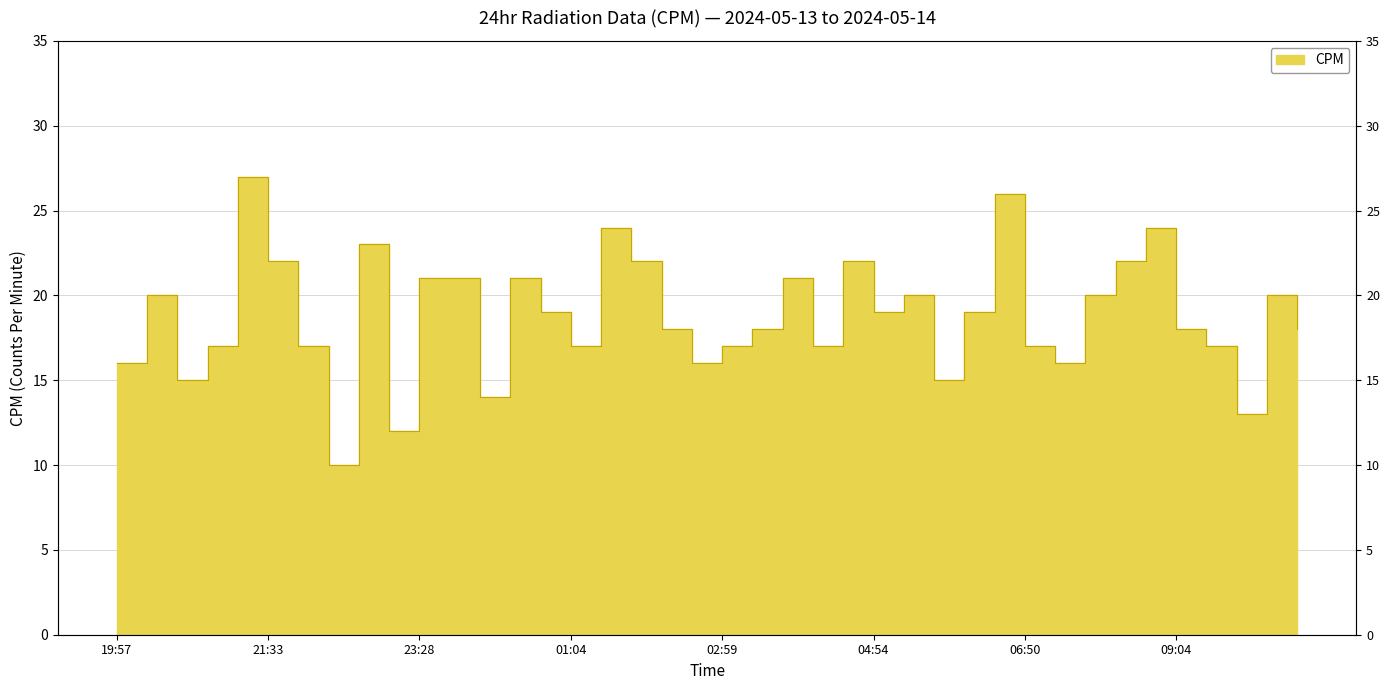

Rank the categories by value from lowest to highest.

22:12, 23:09, 10:22, 00:06, 20:35, 05:33, 19:57, 02:40, 07:29, 20:55, 21:52, 01:04, 02:59, 04:16, 06:50, 09:43, 02:21, 03:38, 09:04, 11:00, 00:45, 04:54, 05:52, 20:16, 05:14, 08:07, 10:42, 23:28, 23:47, 00:25, 03:57, 21:33, 02:02, 04:35, 08:26, 22:50, 01:23, 08:45, 06:31, 21:14